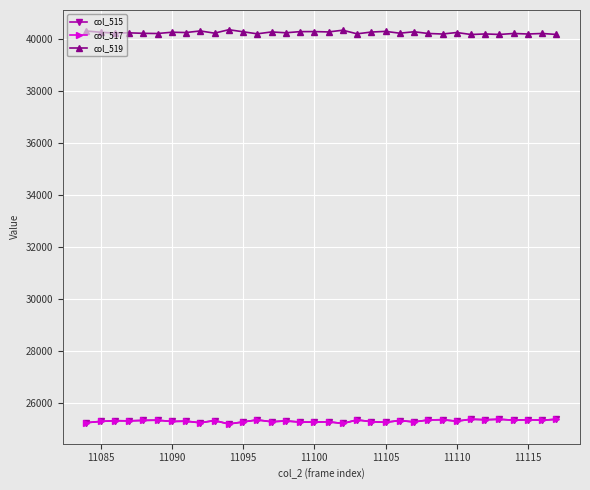

True or false: col_519 and col_515 cross at least once.

False